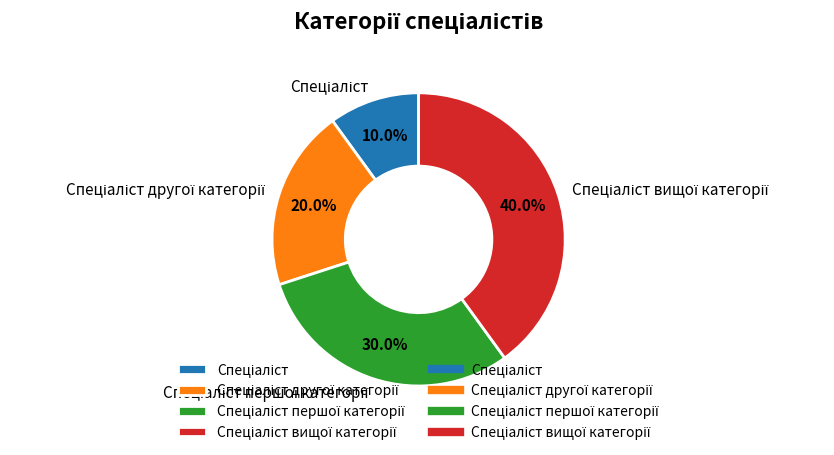

Does any single category account for the majority?

No